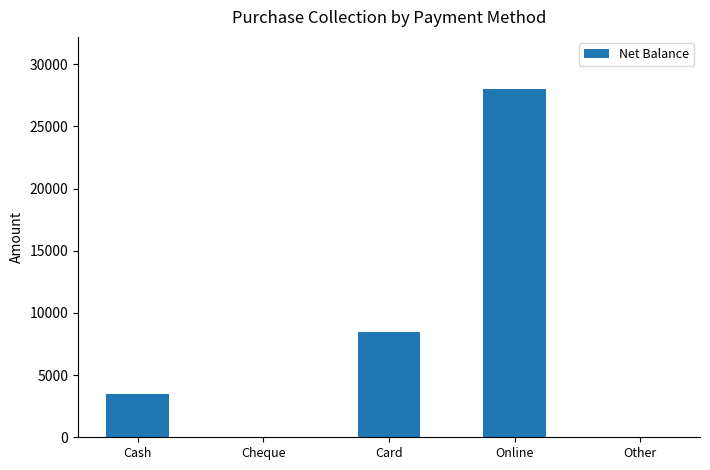

What is the change in value from Cheque to Online?

+28000